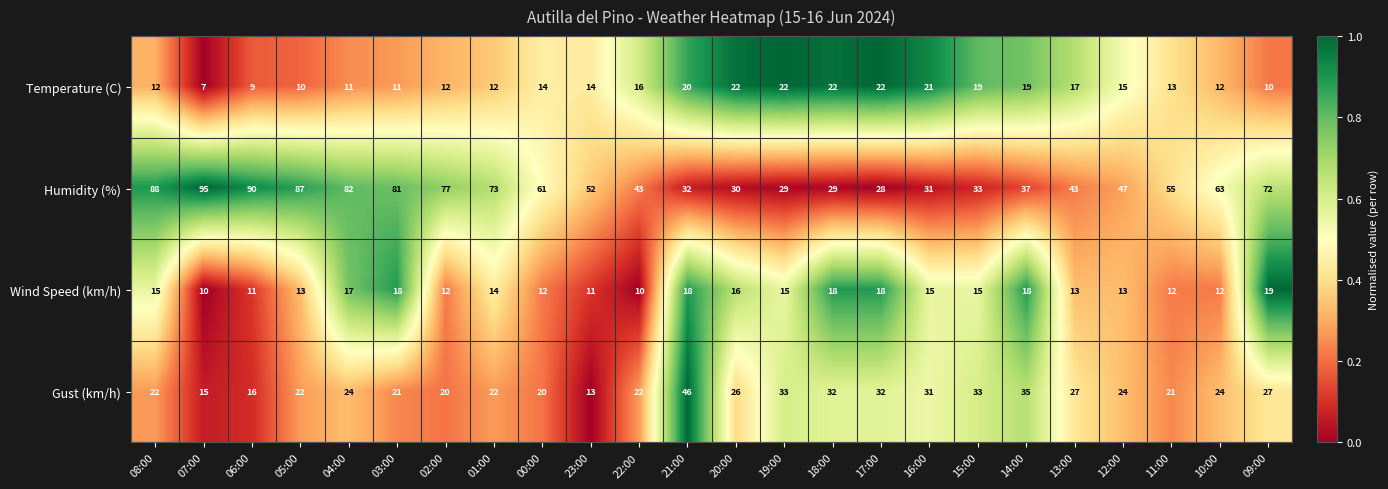

Rank the series at 06:00 from lowest to highest value.

Temperature (C), Wind Speed (km/h), Gust (km/h), Humidity (%)